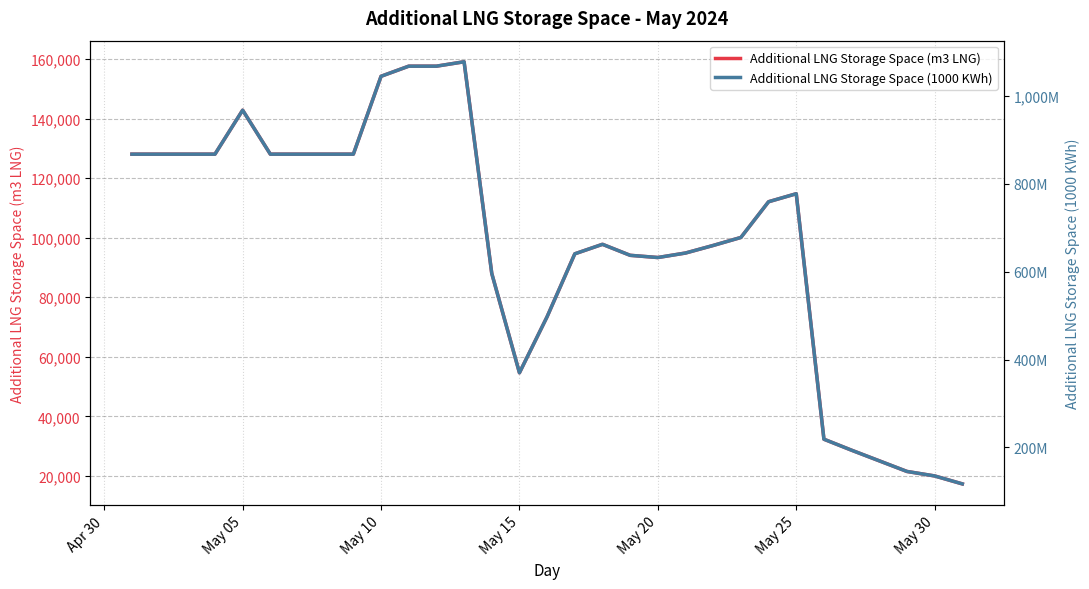

What is the maximum value for Additional LNG Storage Space (m3 LNG)?

159053